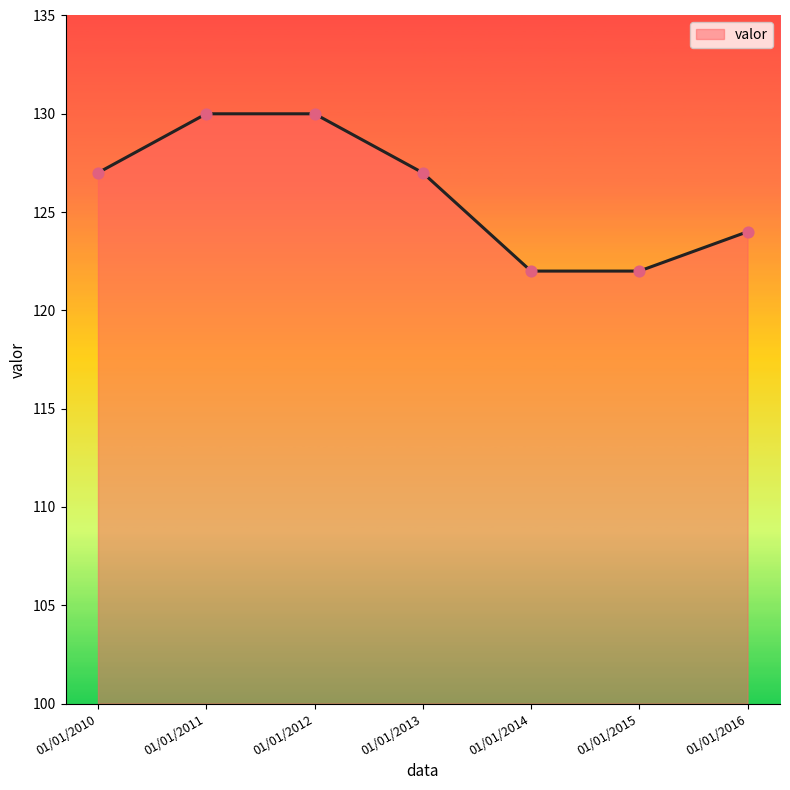

What is the change in value from 01/01/2011 to 01/01/2015?

-8